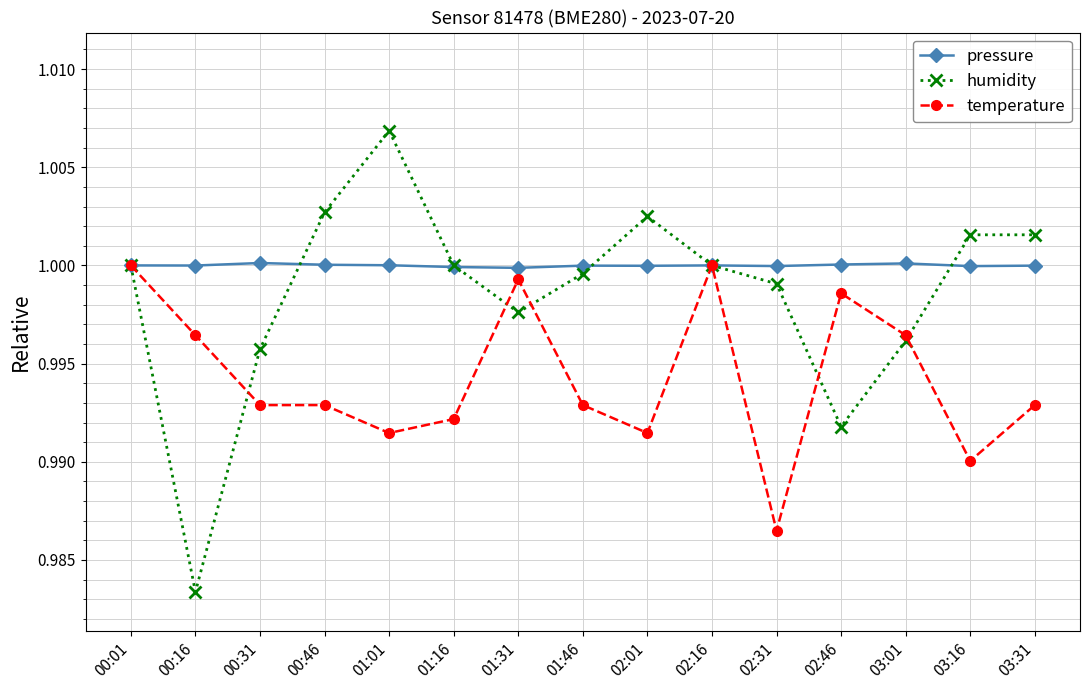

The temperature series shows 1.0 at 02:46. True or false?

True